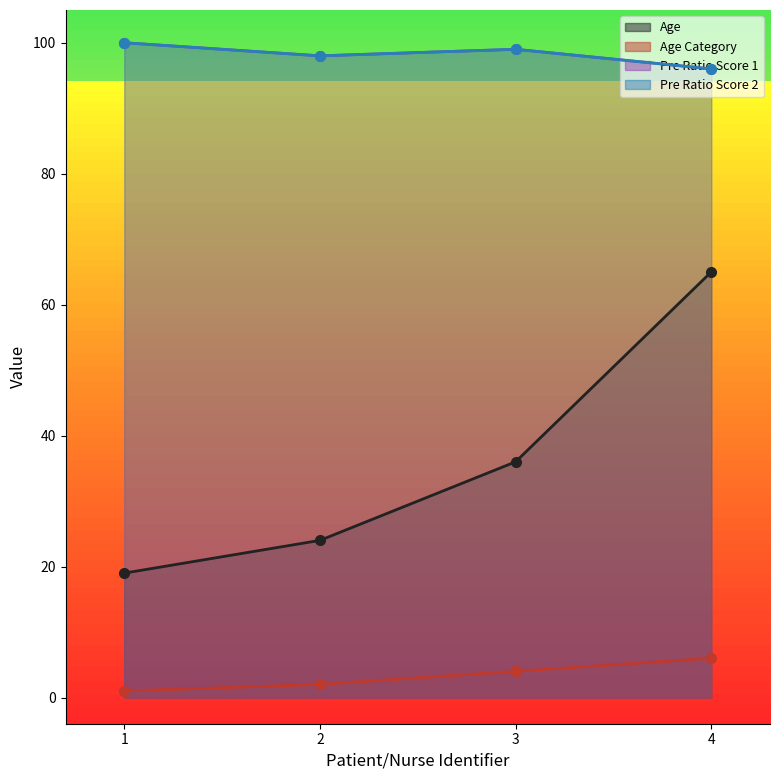

Between 1 and 3, which series saw the biggest shift?

Age